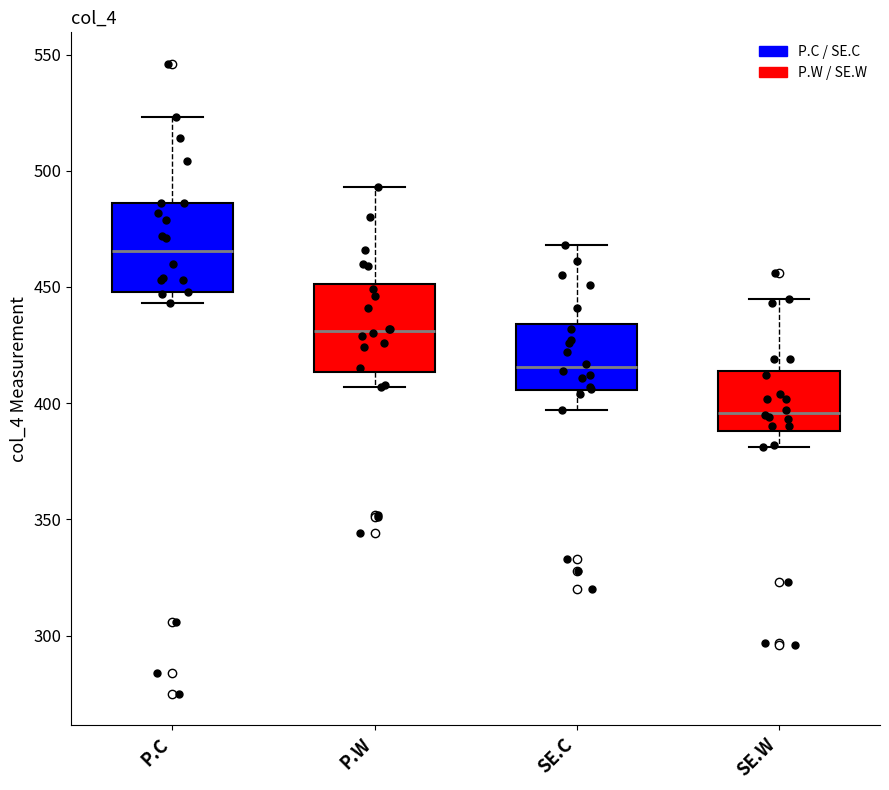

Reading left to right, read every box against the y-axis: the position of its median line, the range the box covers, and the ends of its whiskers. The values are not printed on the chart, so give them approximately, as read against the axis.

P.C: median 465, box 450 to 485, whiskers 445 to 525
P.W: median 430, box 415 to 450, whiskers 405 to 495
SE.C: median 415, box 405 to 435, whiskers 395 to 470
SE.W: median 395, box 390 to 415, whiskers 380 to 445